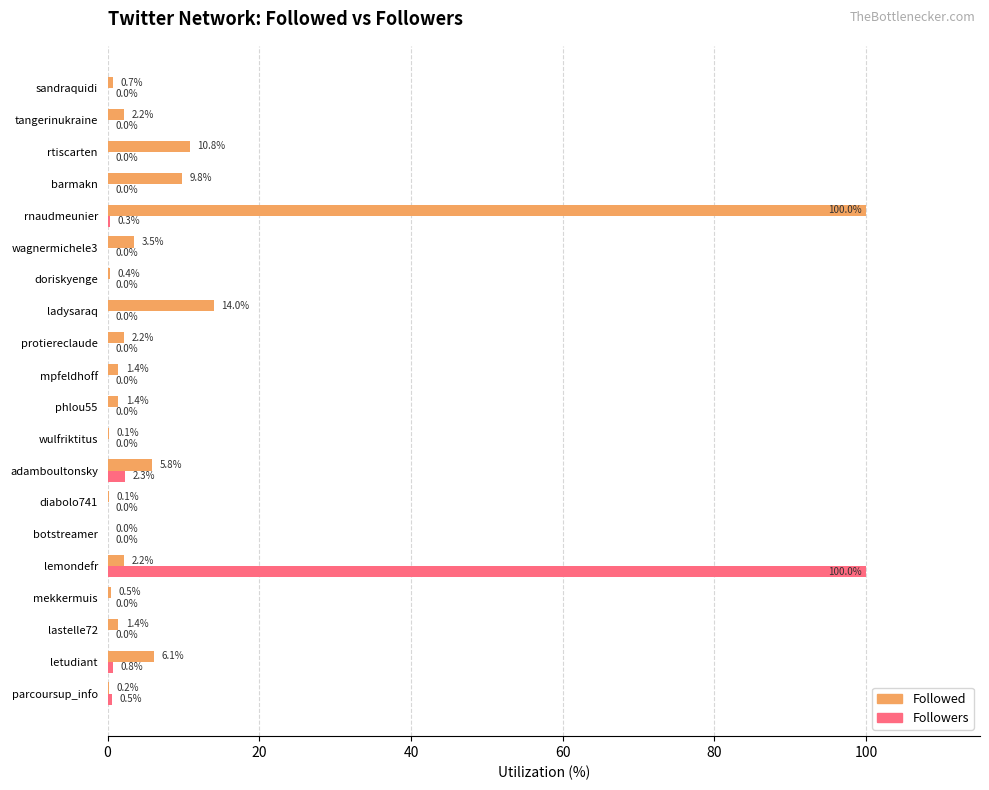

Which series has the largest total across all categories?

Followed